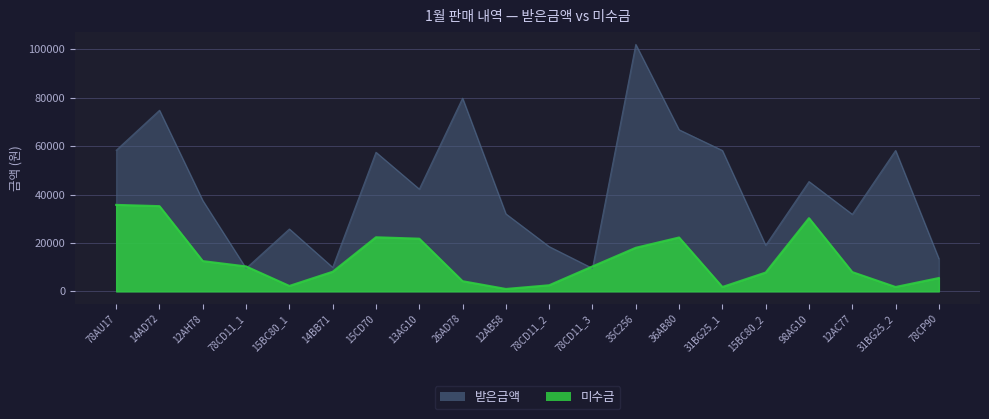

At 31BG25_1, list the series in order from largest to smallest.

받은금액, 미수금